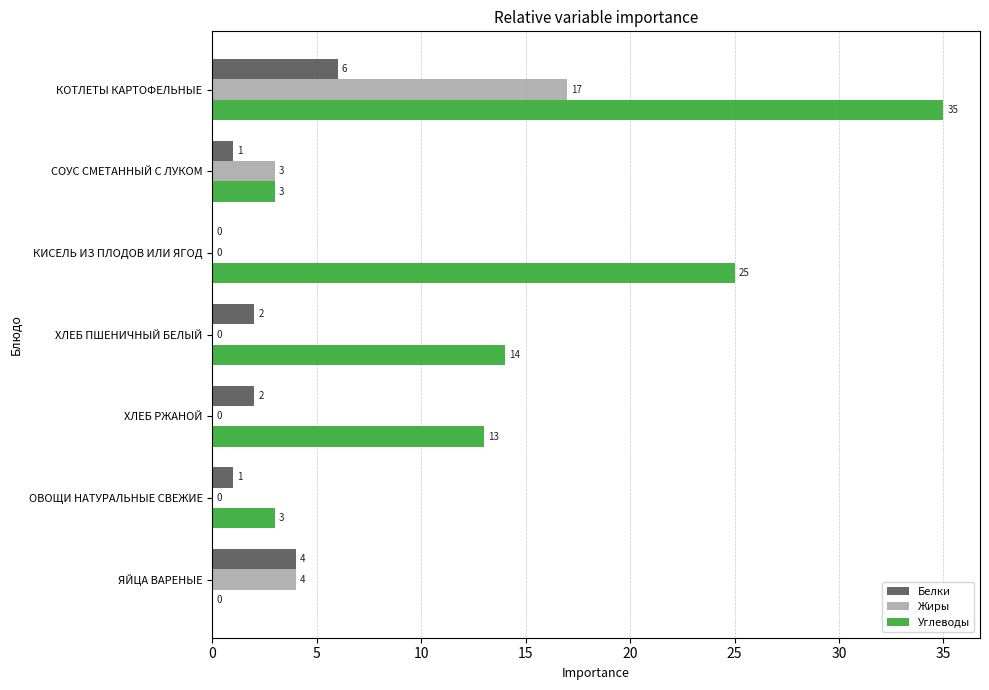

Which series has the largest total across all categories?

Углеводы